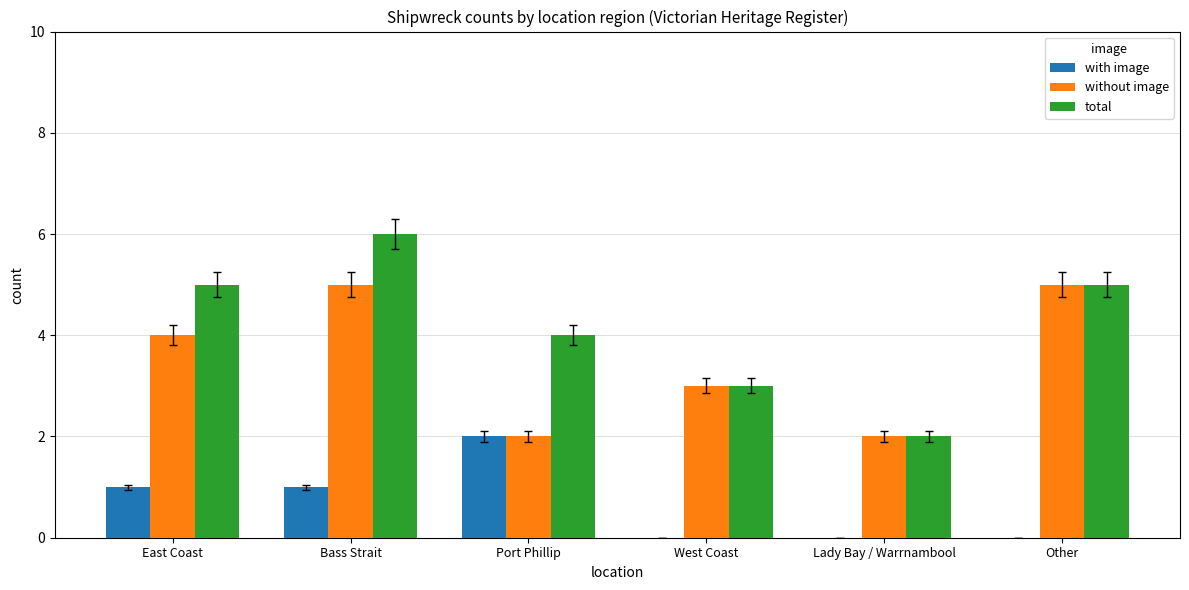

What is the average value of the total series?

4